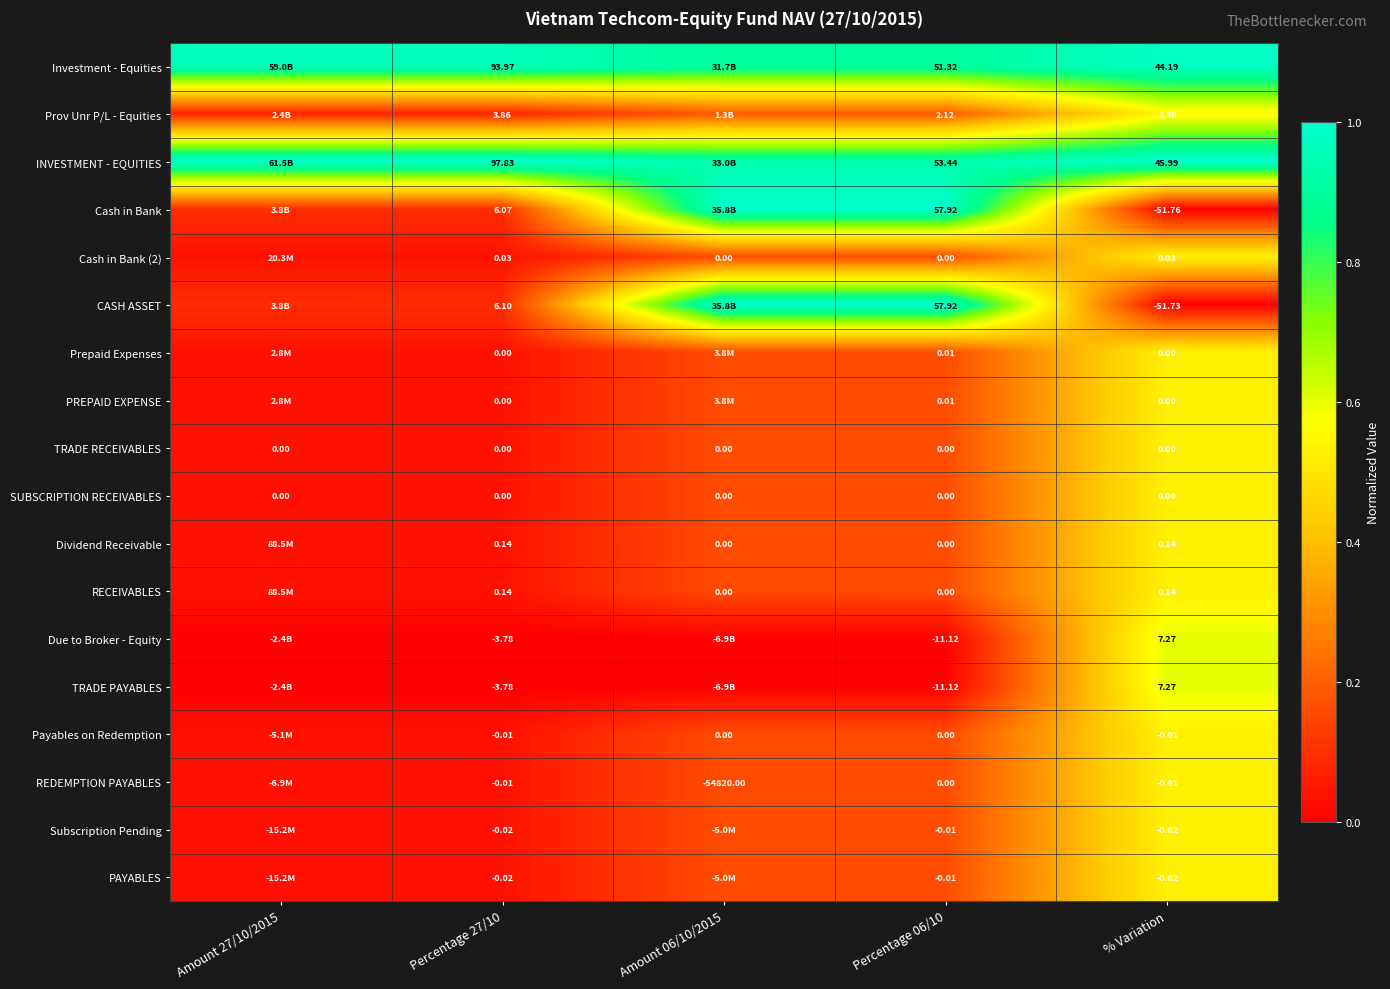

Is the value of TRADE RECEIVABLES at Percentage 06/10 greater than the value of CASH ASSET at Percentage 06/10?

No